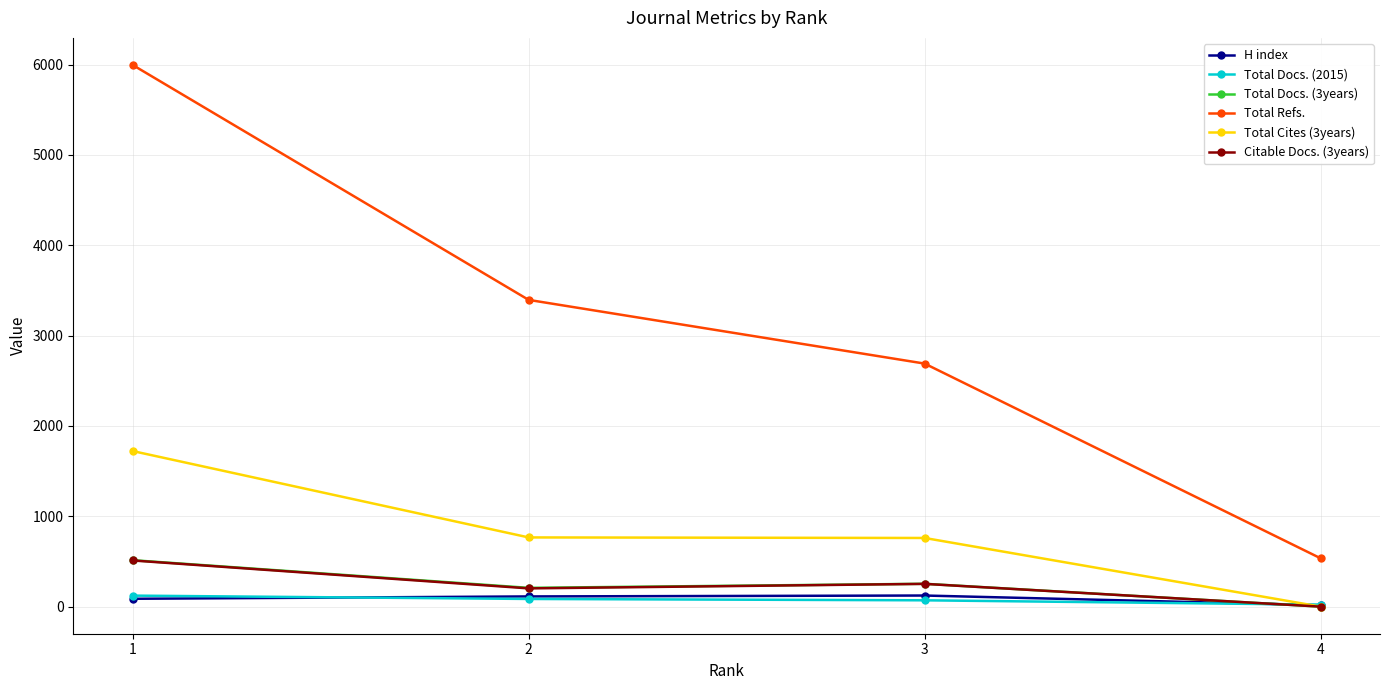

How many series are shown in this chart?

6